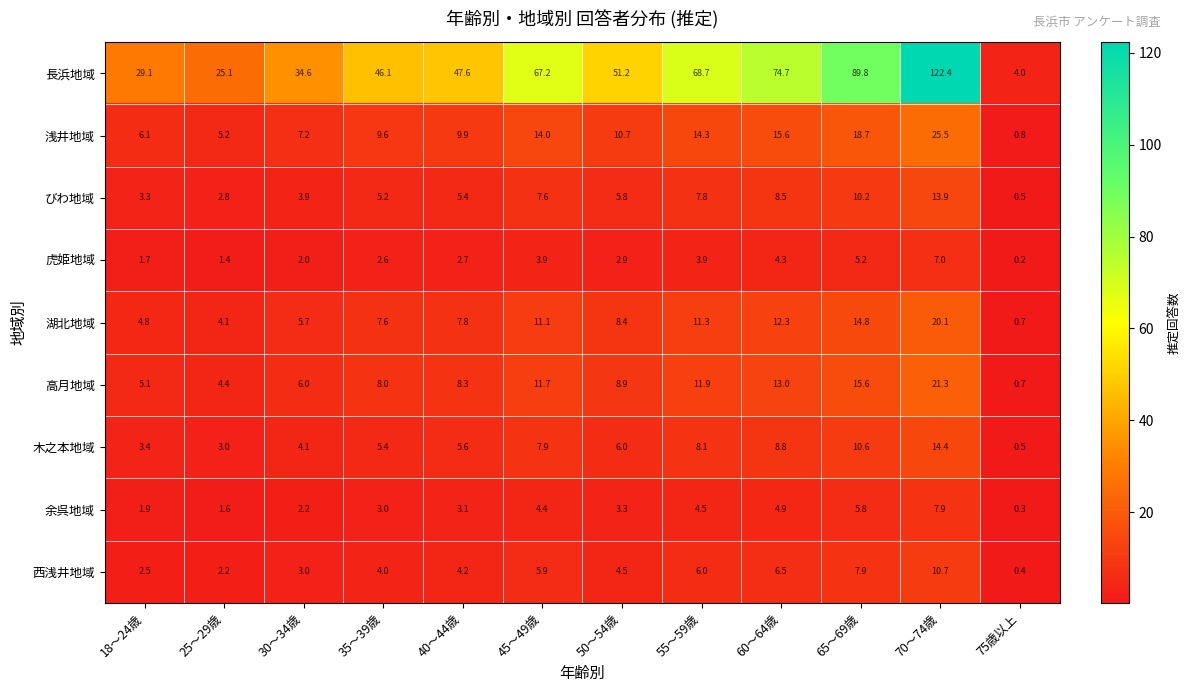

What is the sum of all 余呉地域 values?

42.9